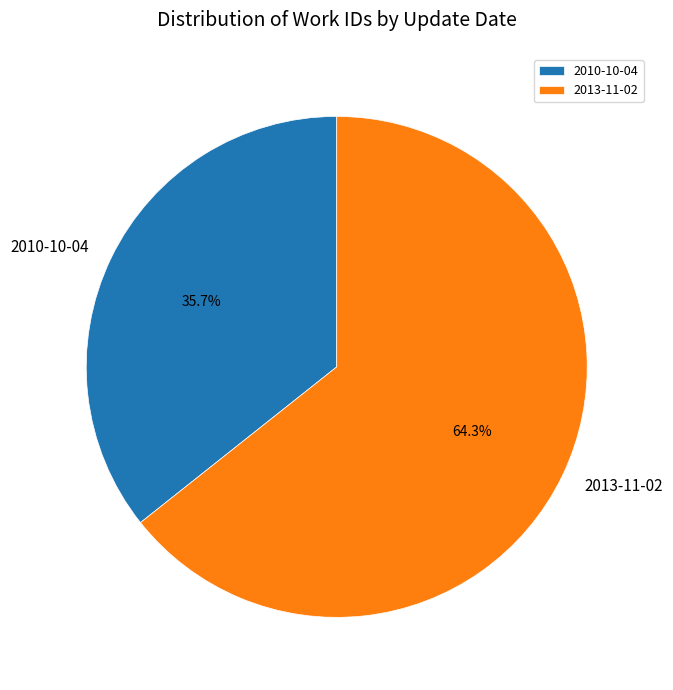

What percentage is NOT represented by 2013-11-02?

35.7%